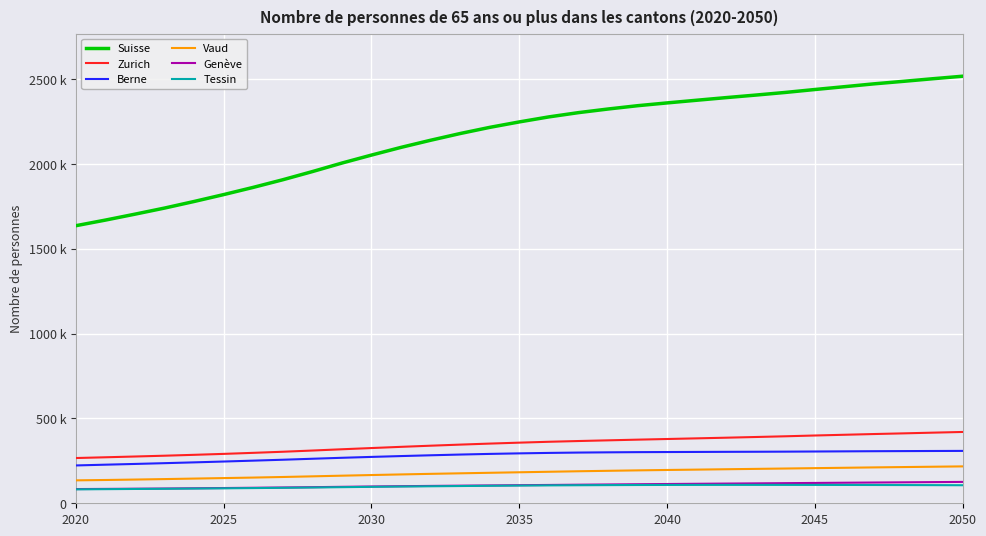

What are all the series names shown in the legend?

Suisse, Zurich, Berne, Vaud, Genève, Tessin